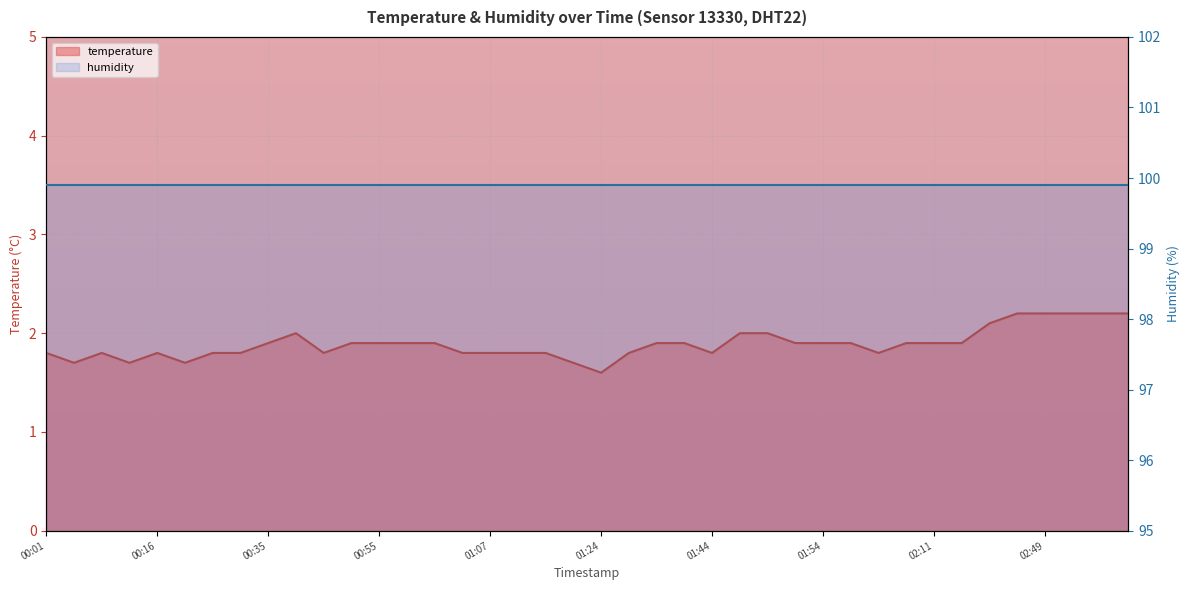

What is the smallest value displayed?

1.6